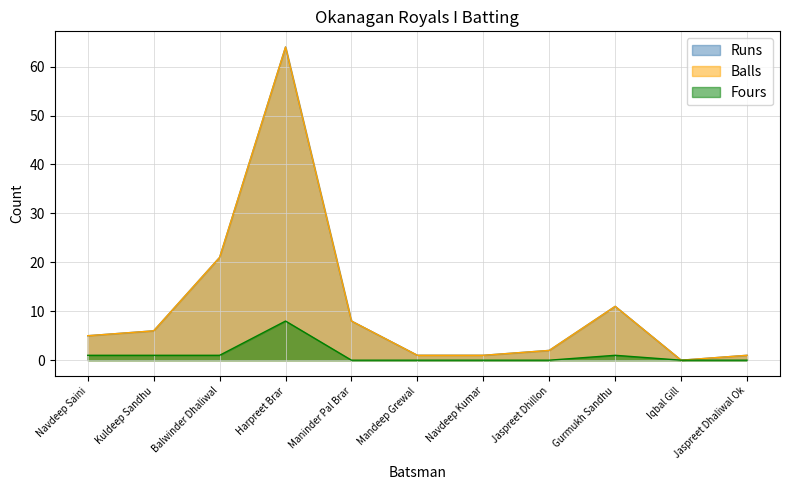

Does the chart have visible grid lines?

Yes